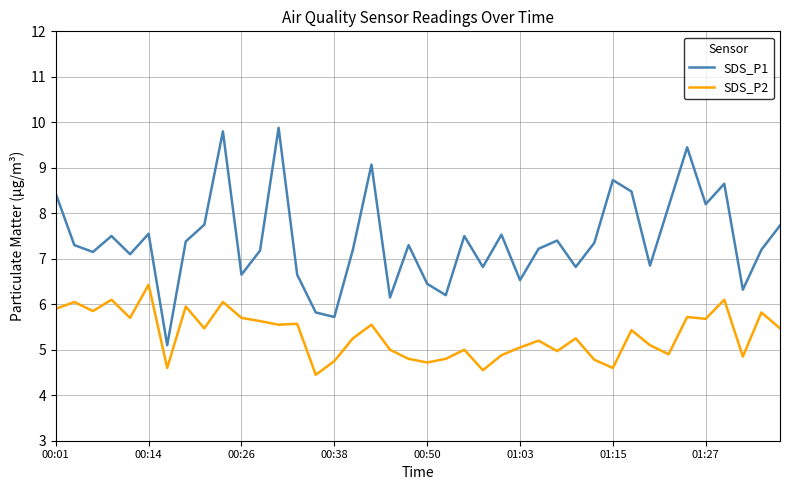

Which series has the largest range (max minus min)?

SDS_P1